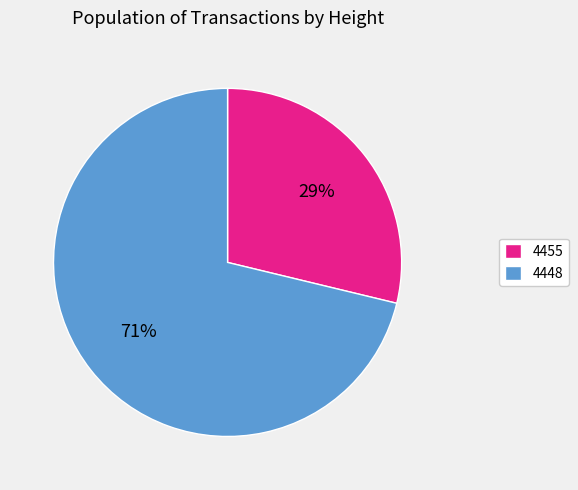

Count the number of slices in the pie.

2